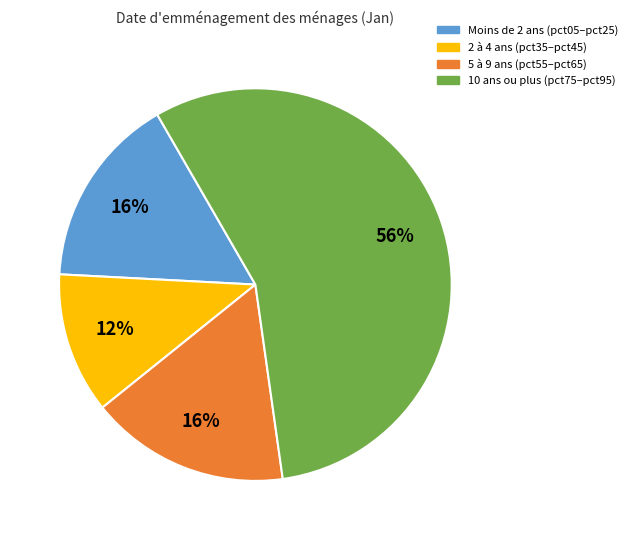

How many slices are in this pie chart?

4